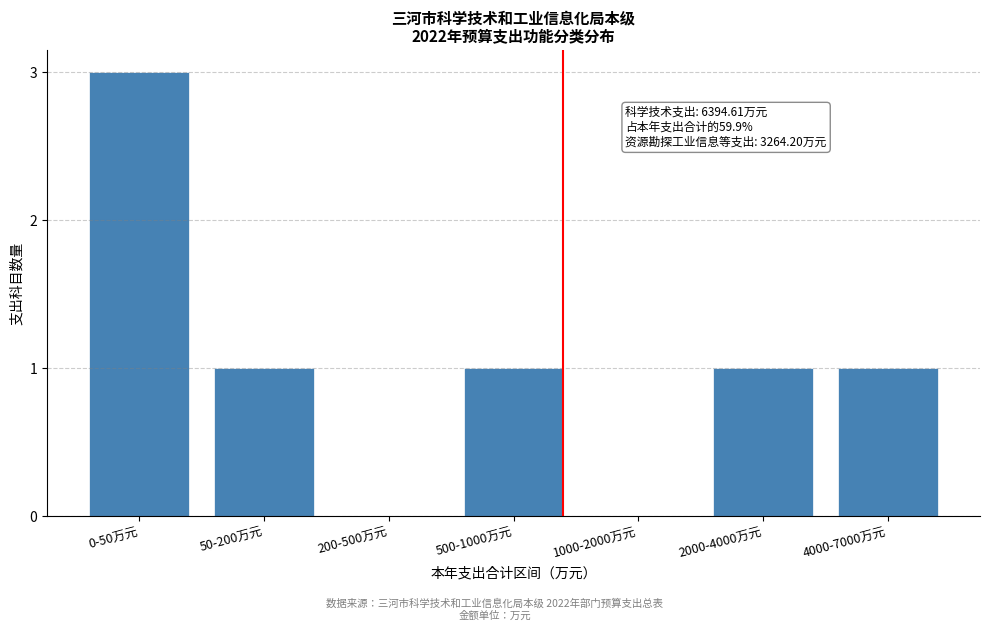

Reading right to left, transcribe all the data shown in this chart.

4000-7000万元=1	2000-4000万元=1	1000-2000万元=0	500-1000万元=1	200-500万元=0	50-200万元=1	0-50万元=3